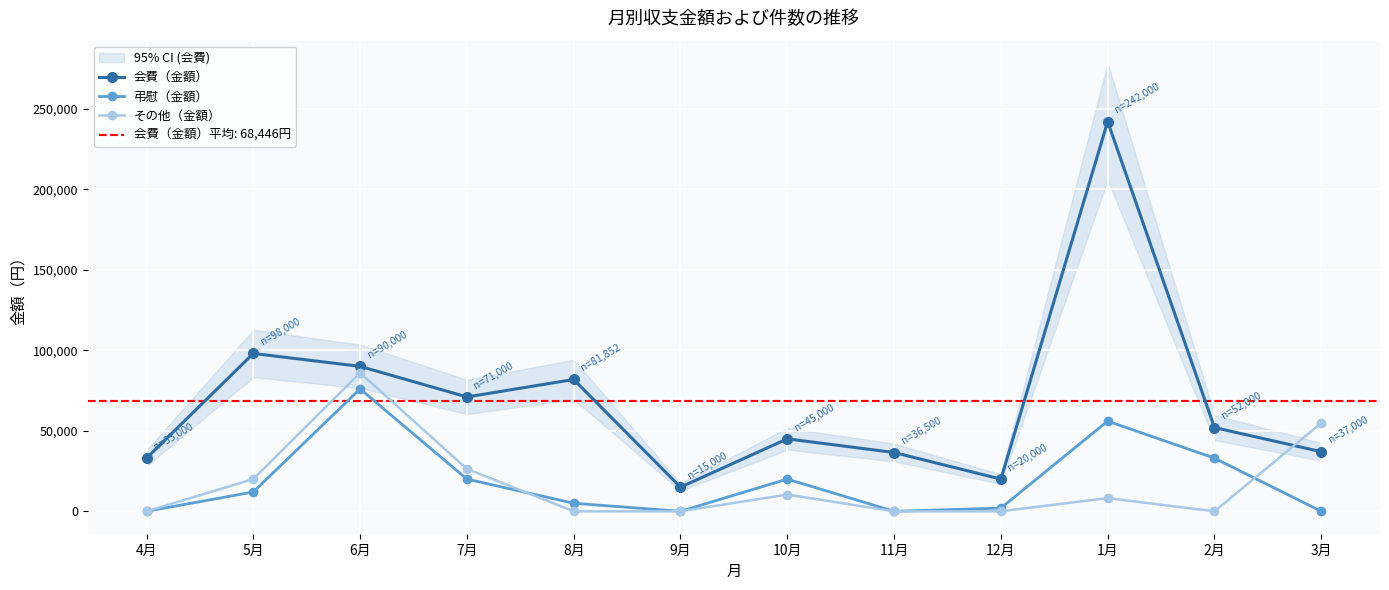

Reading left to right, extract all data points from this chart.

会費（金額）: 33000	98000	90000	71000	81852	15000	45000	36500	20000	242000	52000	37000
弔慰（金額）: 0	12000	76000	20000	5000	0	20000	0	2000	56000	33000	0
その他（金額）: 0	20000	86000	26325	0	0	10374	0	0	8207	0	54850